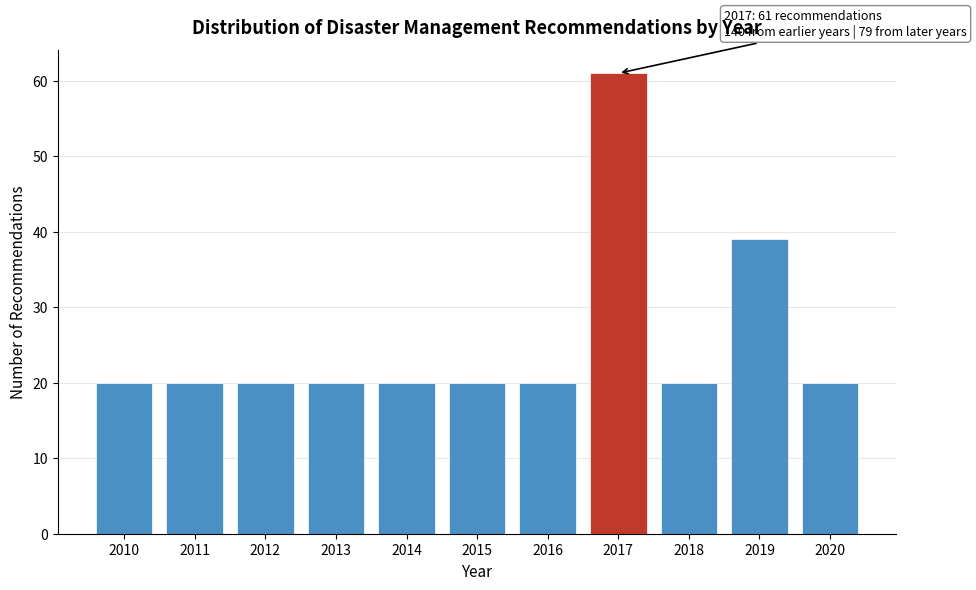

Reading left to right, list all the values displayed in this chart.

20	20	20	20	20	20	20	61	20	39	20